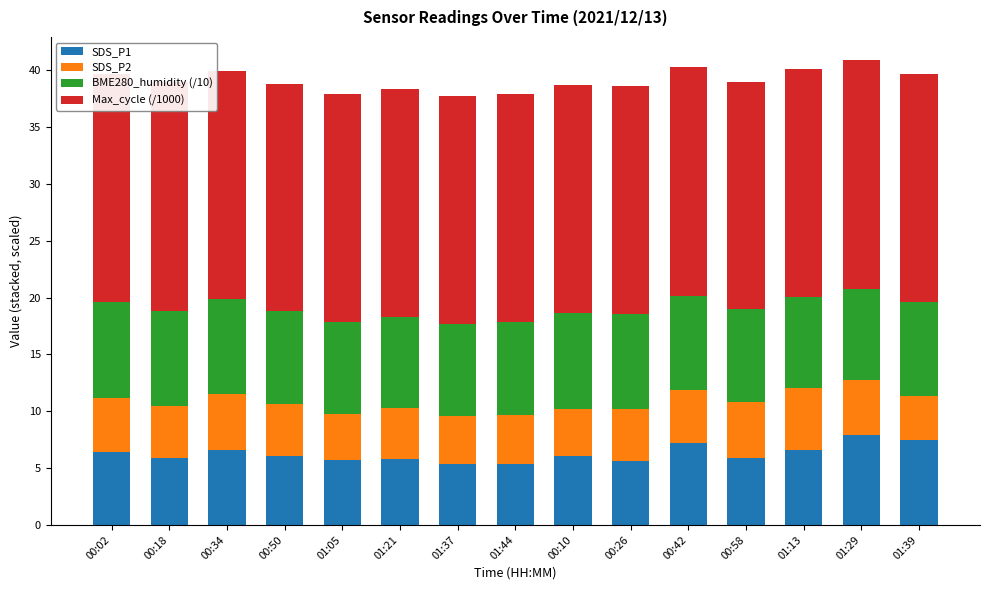

Reading left to right, transcribe all the data shown in this chart.

SDS_P1: 6.4	5.8	6.6	6.1	5.7	5.8	5.4	5.3	6.0	5.6	7.2	5.9	6.5	7.9	7.5
SDS_P2: 4.8	4.6	4.9	4.5	4.1	4.5	4.2	4.3	4.2	4.6	4.6	5.0	5.5	4.9	3.9
BME280_humidity (/10): 8.4	8.4	8.4	8.2	8.1	8.1	8.1	8.2	8.4	8.4	8.3	8.1	8.0	8.0	8.2
Max_cycle (/1000): 20.1	20.1	20.1	20.0	20.0	20.0	20.0	20.0	20.1	20.0	20.1	20.0	20.0	20.1	20.1